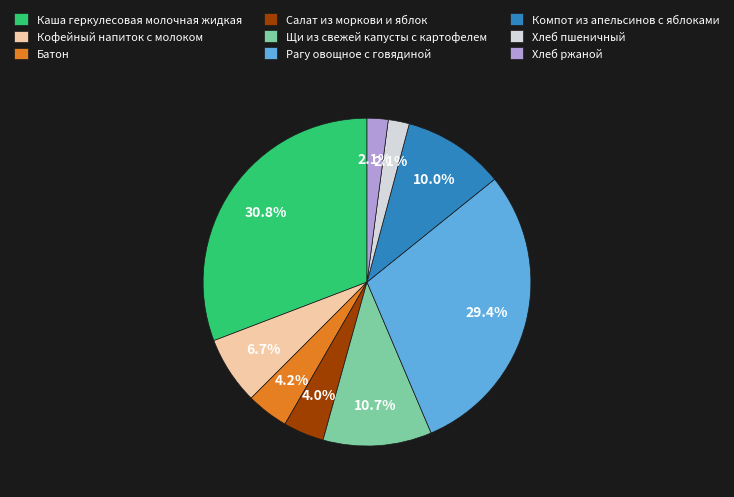

To the nearest percent, what is the difference between the Батон and Каша геркулесовая молочная жидкая slice percentages?

27%